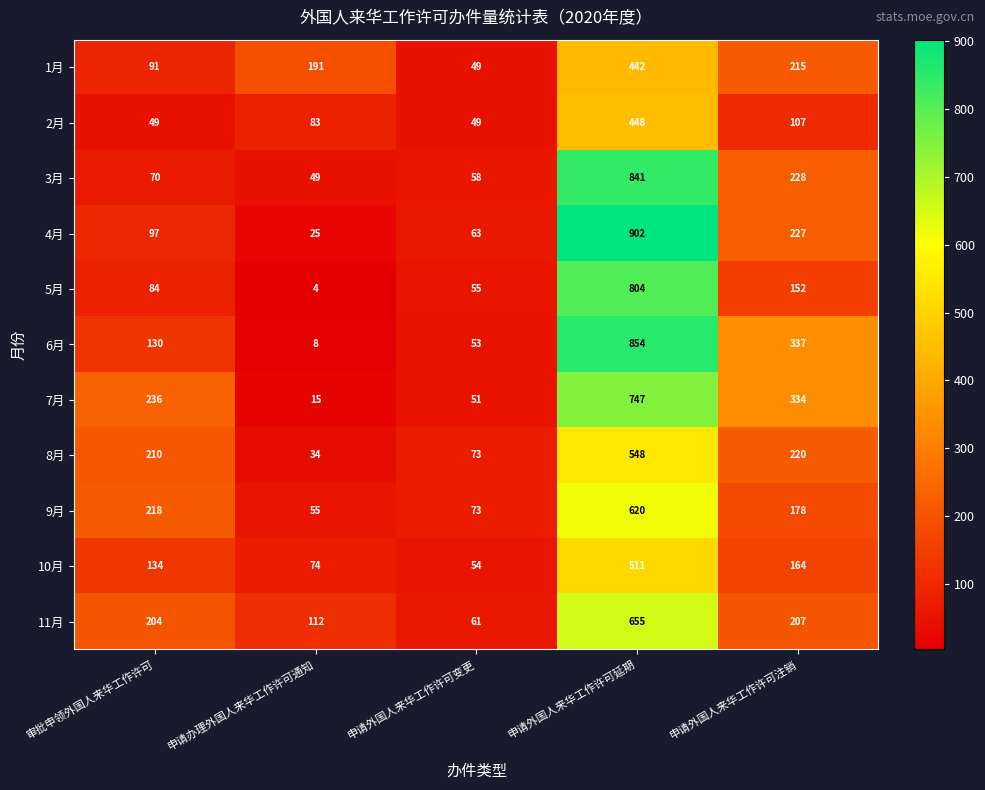

Read the 11月 value at 申请外国人来华工作许可注销, to the nearest 100.

200